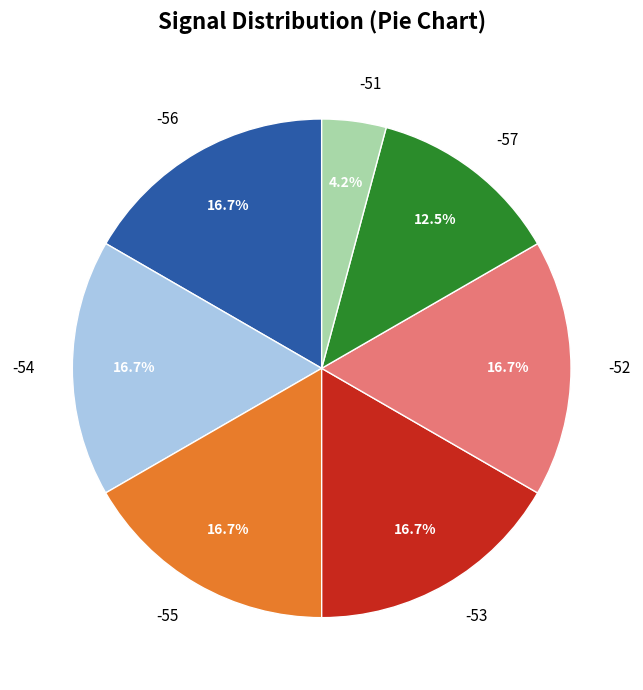

Count the number of slices in the pie.

7